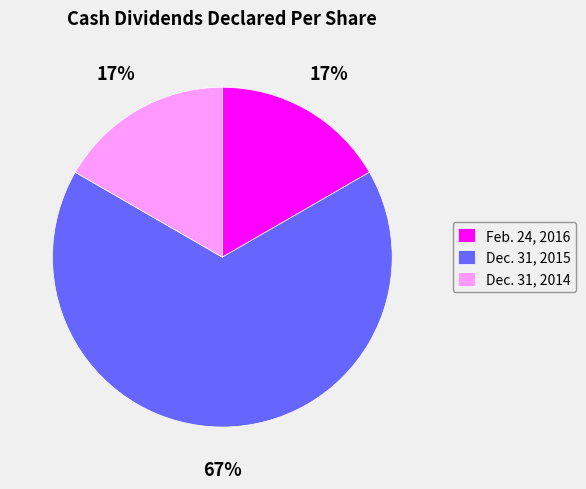

Does Dec. 31, 2015 represent more than half of the total?

Yes